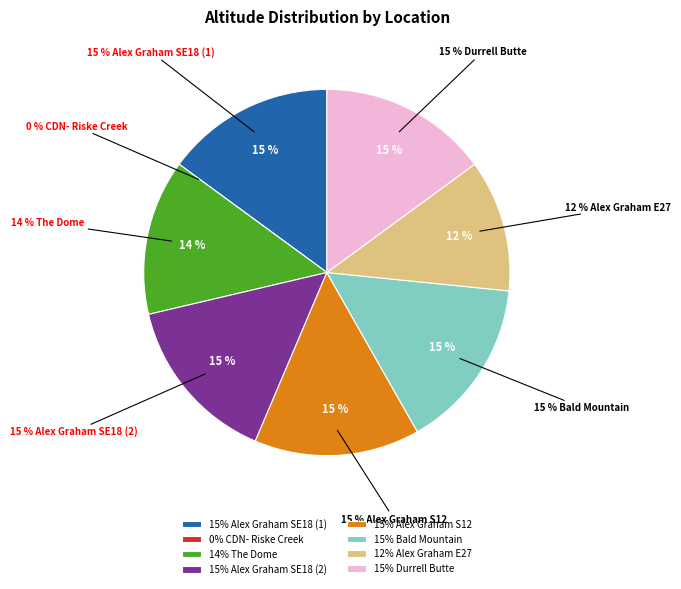

Does any single category account for the majority?

No